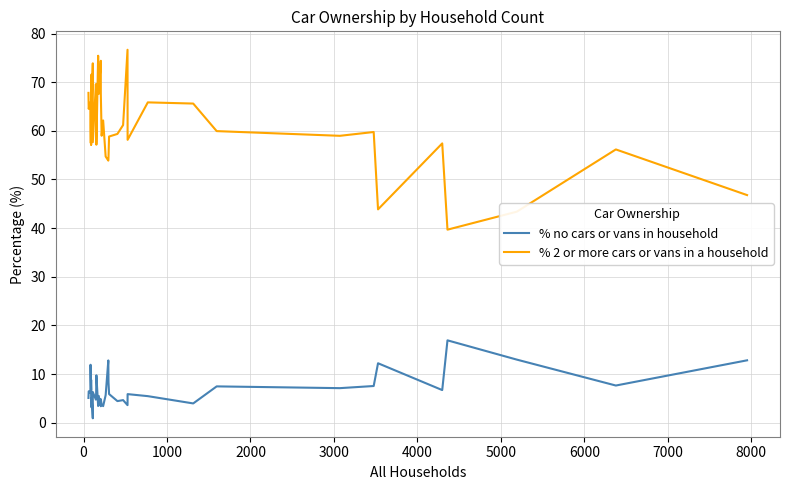

True or false: % no cars or vans in household and % 2 or more cars or vans in a household intersect in this chart.

False